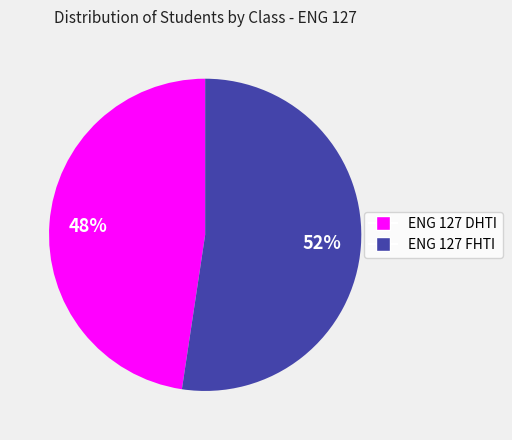

Between ENG 127 DHTI and ENG 127 FHTI, which is larger?

ENG 127 FHTI